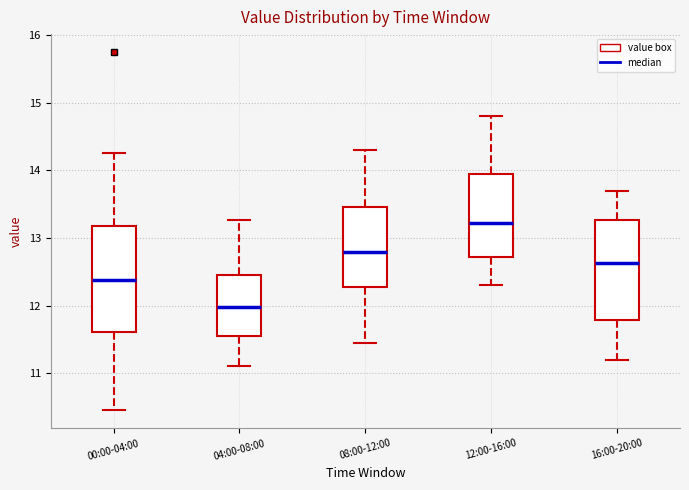

Reading left to right, read every box against the y-axis: the position of its median line, the range the box covers, and the ends of its whiskers. The values are not printed on the chart, so give them approximately, as read against the axis.

00:00-04:00: median 12.4, box 11.6 to 13.2, whiskers 10.5 to 14.3
04:00-08:00: median 12.0, box 11.6 to 12.5, whiskers 11.1 to 13.3
08:00-12:00: median 12.8, box 12.3 to 13.5, whiskers 11.5 to 14.3
12:00-16:00: median 13.2, box 12.7 to 14.0, whiskers 12.3 to 14.8
16:00-20:00: median 12.6, box 11.8 to 13.3, whiskers 11.2 to 13.7